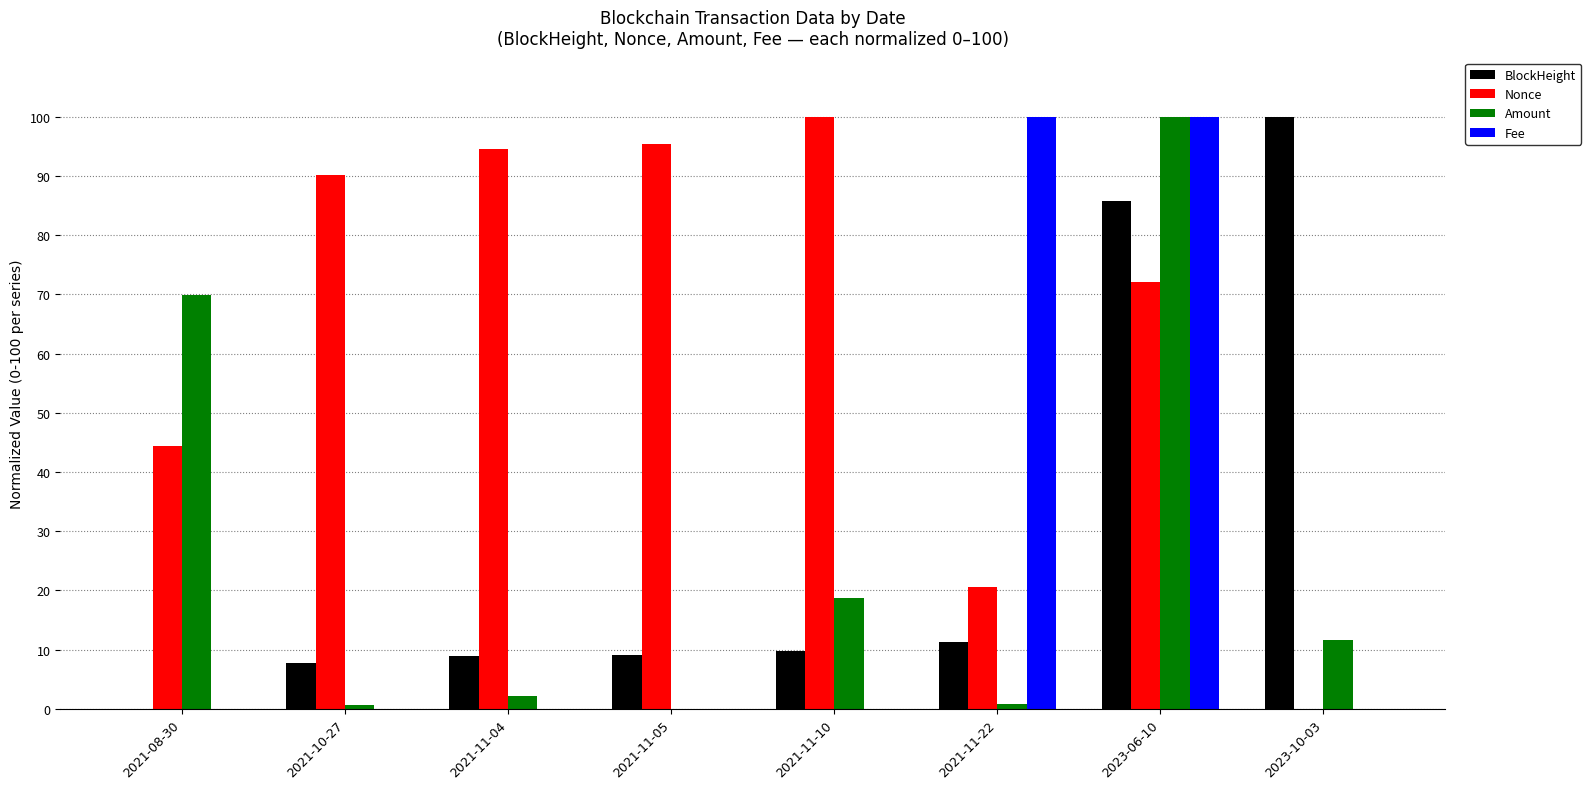

Is the value of Fee at 2021-11-04 greater than the value of Amount at 2021-11-04?

No